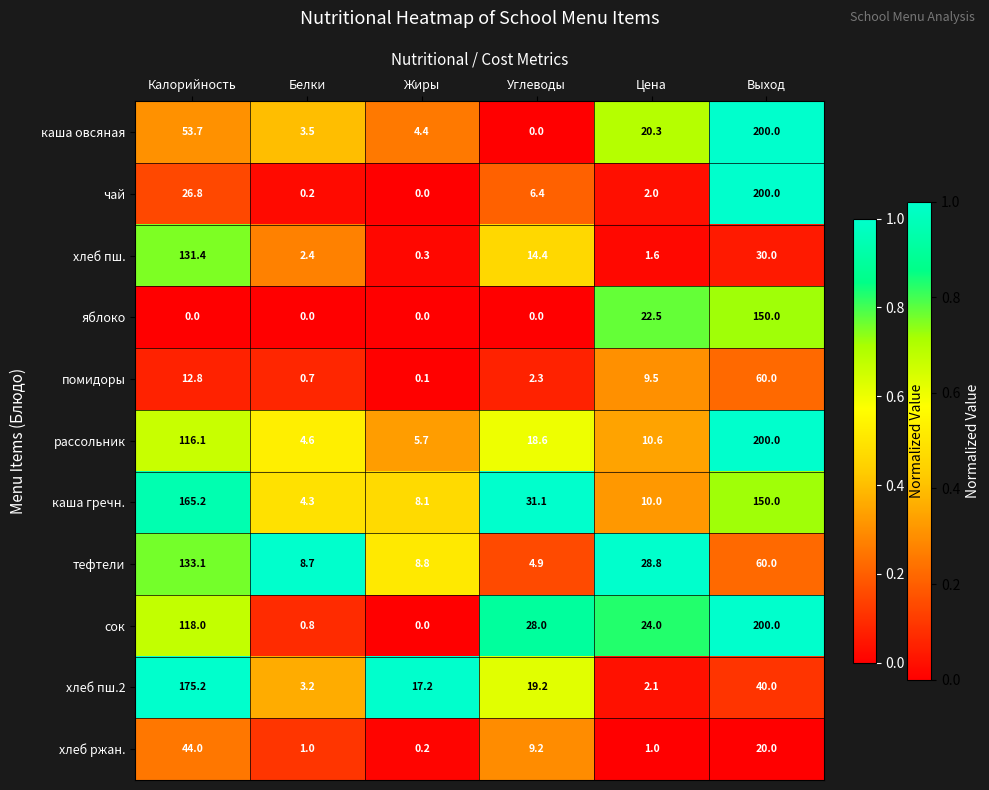

Between Калорийность and Выход, which series saw the biggest shift?

чай